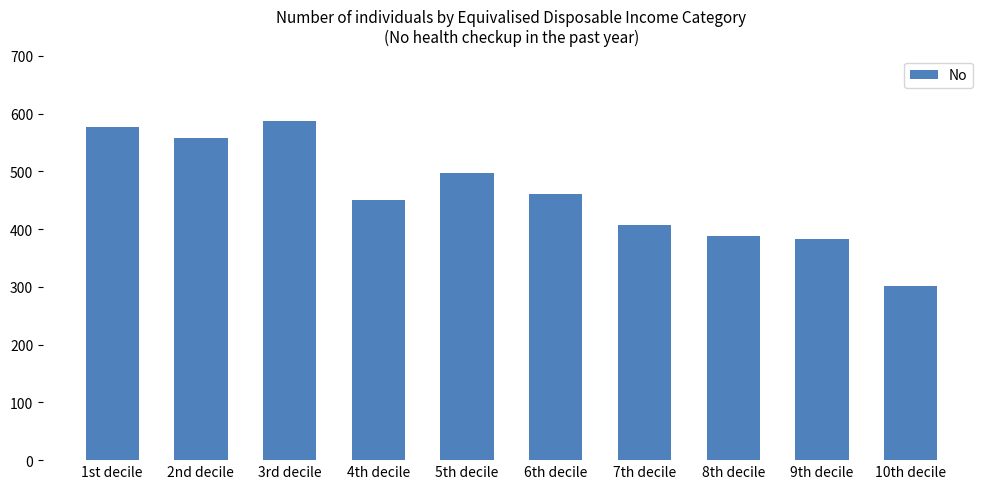

Reading left to right, list all the values displayed in this chart.

577	557	587	450	497	461	407	388	383	301